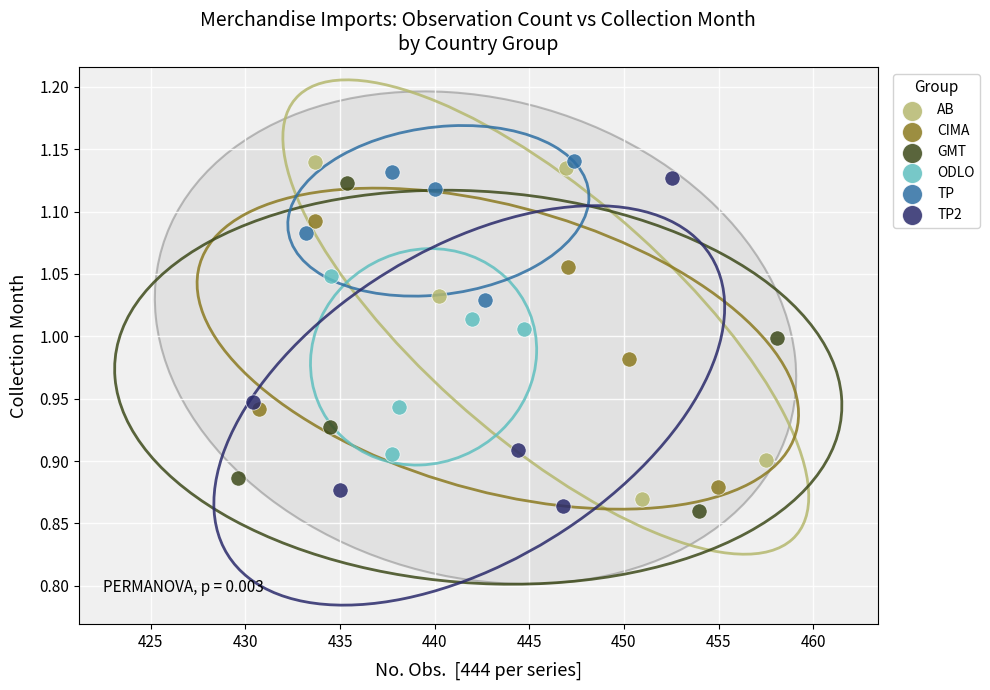

What are all the series names shown in the legend?

AB, CIMA, GMT, ODLO, TP, TP2